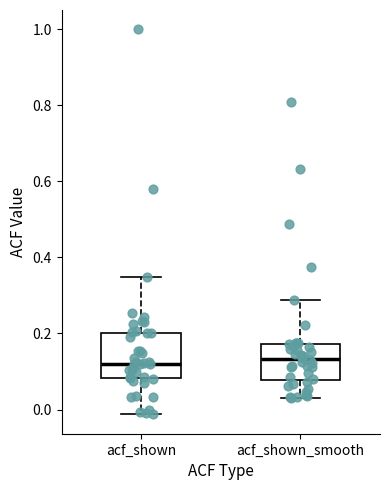

Where is the lower edge of the box for acf_shown on the y-axis? The values are not printed on the chart, so give them approximately, as read against the axis.

0.08